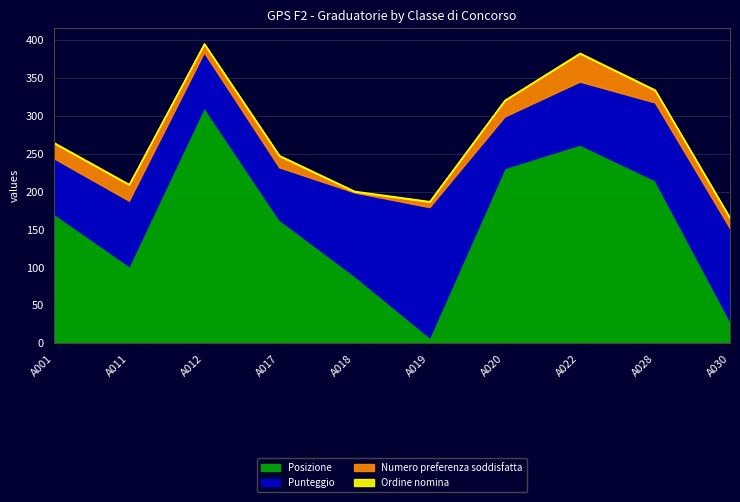

Is it true that Ordine nomina equals 0.7 at A017?

False